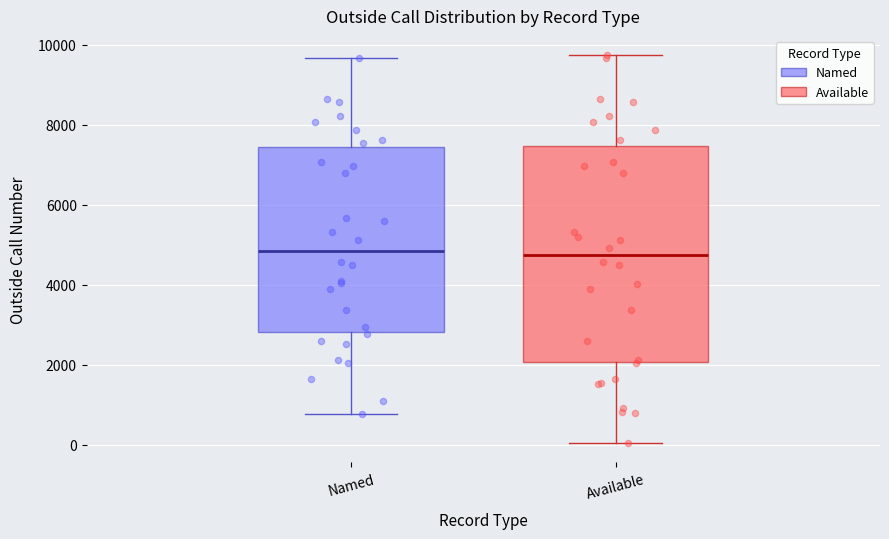

Reading left to right, transcribe this box plot: for each box, give where its median line is, the range the box spans, and where its two whiskers end, as read against the y-axis. The values are not printed on the chart, so give them approximately, as read against the axis.

Named: median 4800, box 2800 to 7400, whiskers 800 to 9600
Available: median 4800, box 2000 to 7400, whiskers 0 to 9800